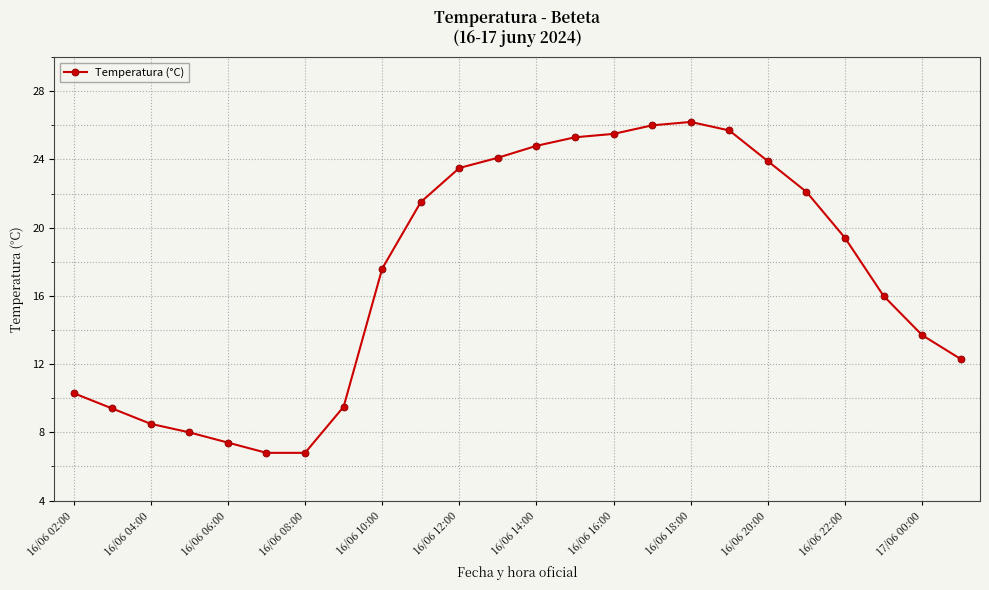

What is the minimum value shown in the chart?

6.8